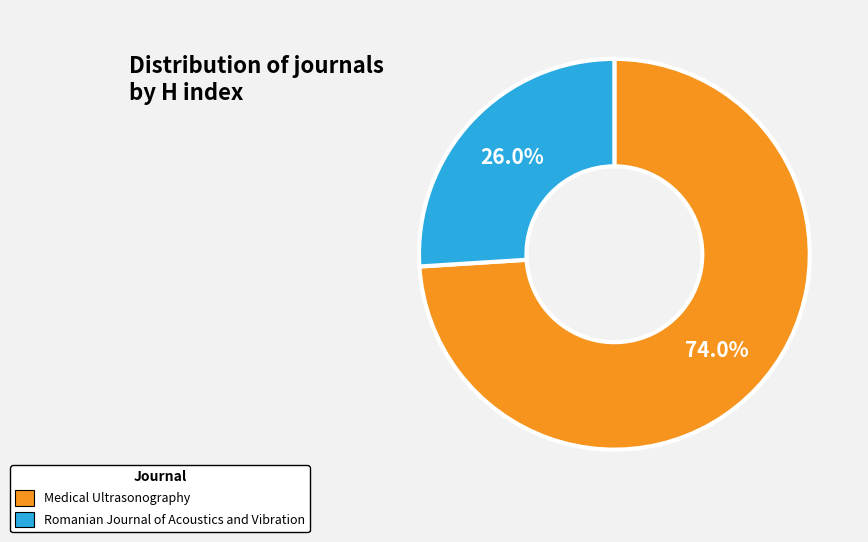

Is it true that Medical Ultrasonography is 62% of the pie?

False